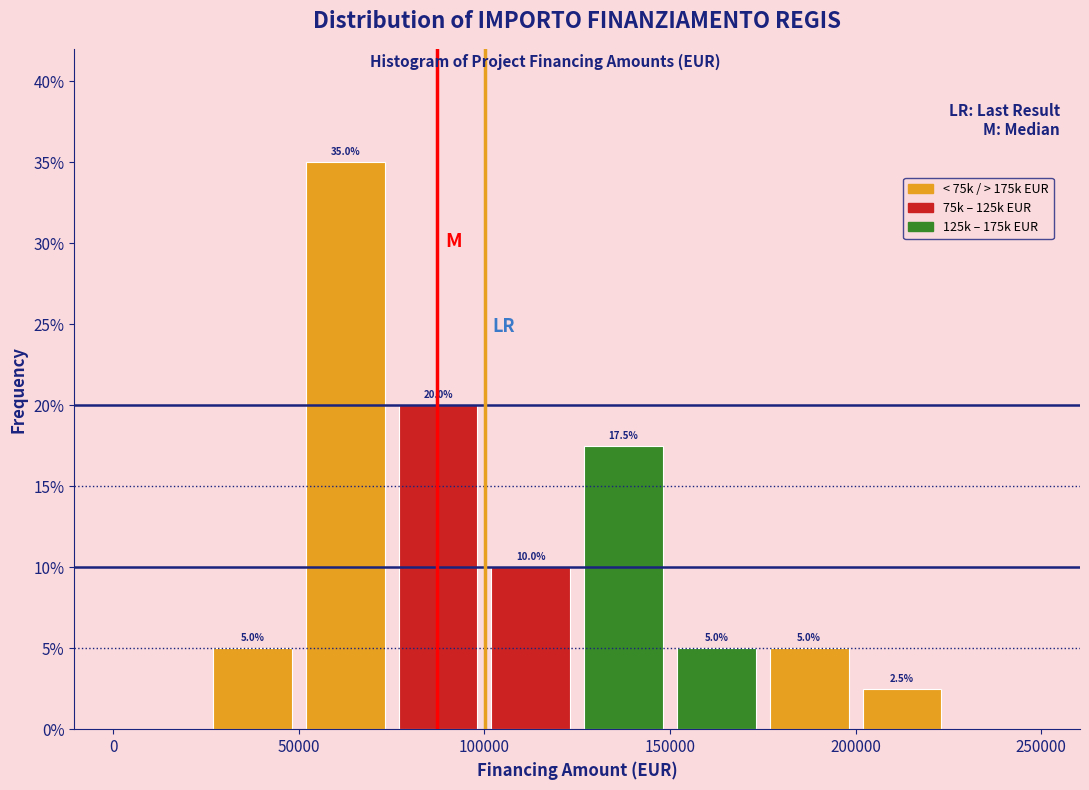

Over which range of the x-axis is the bar tallest?

50000 to 75000